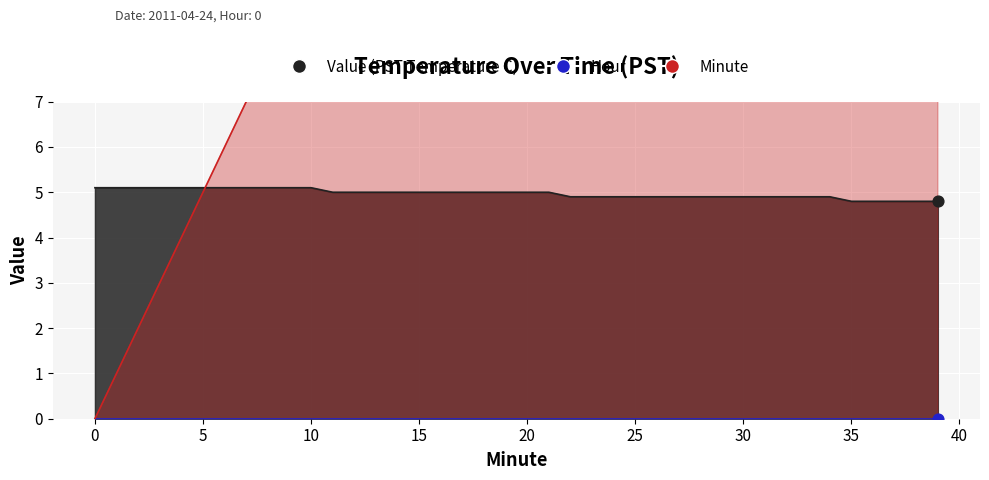

What is the total value across all series at 5?

10.1